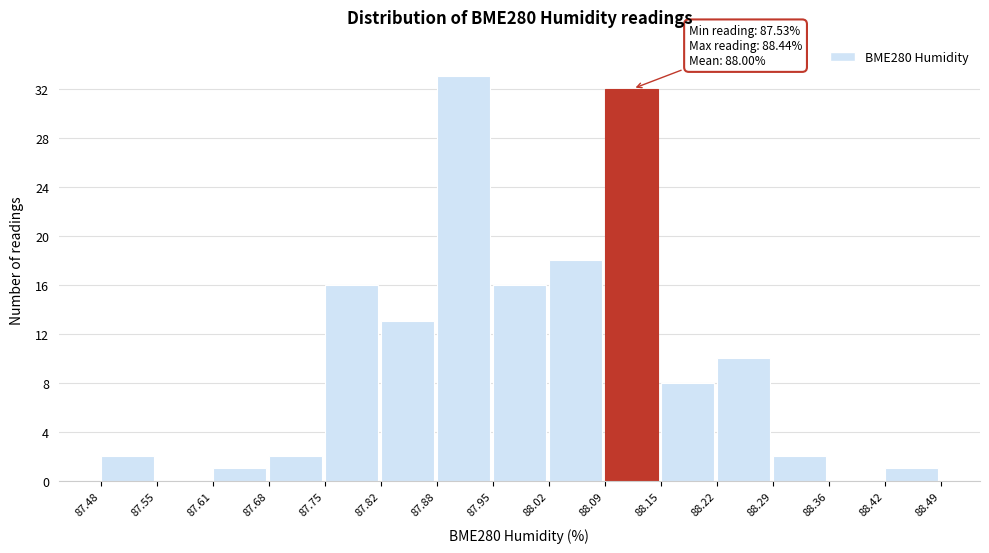

Which range on the x-axis has the tallest bar?

87.88 to 87.95